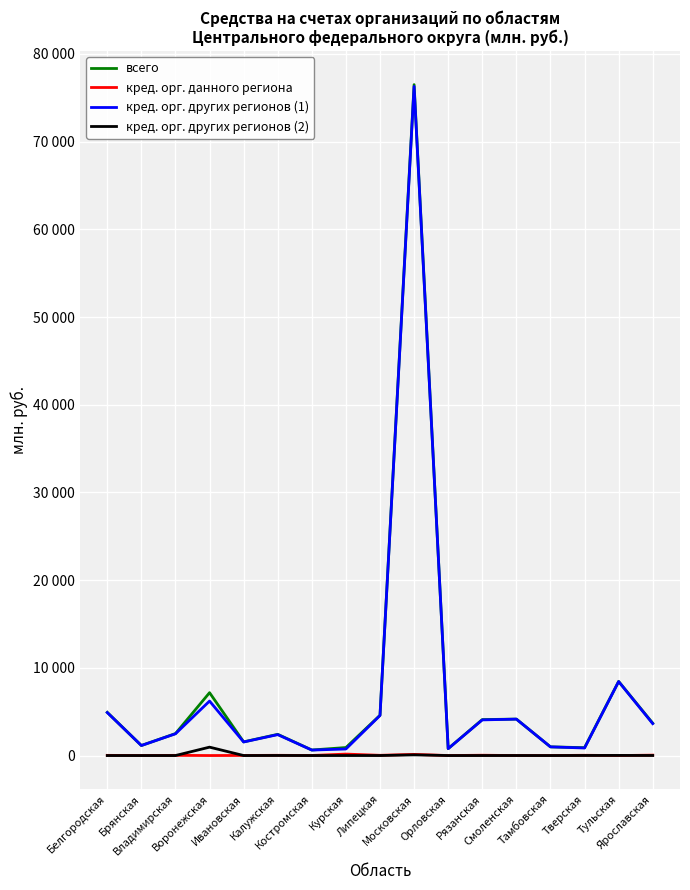

The кред. орг. данного региона series shows 83 at Брянская. True or false?

False